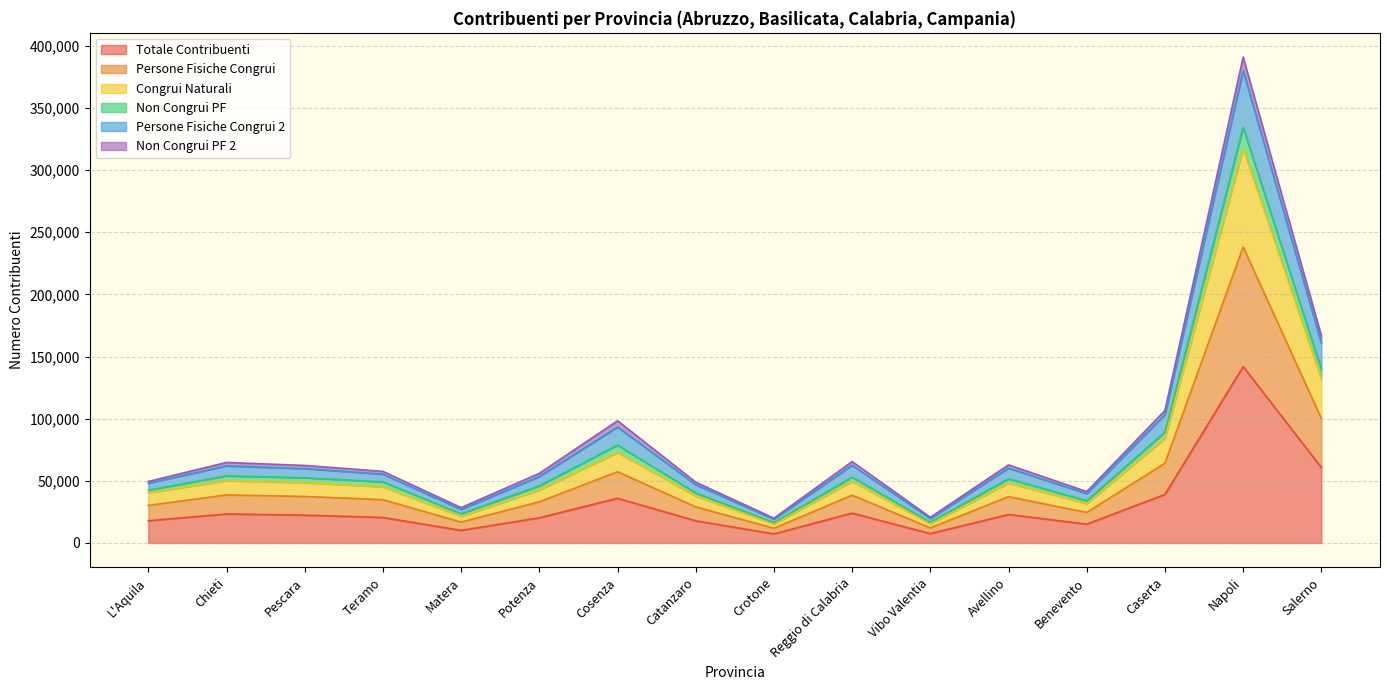

At which label does Totale Contribuenti reach its peak?

Napoli